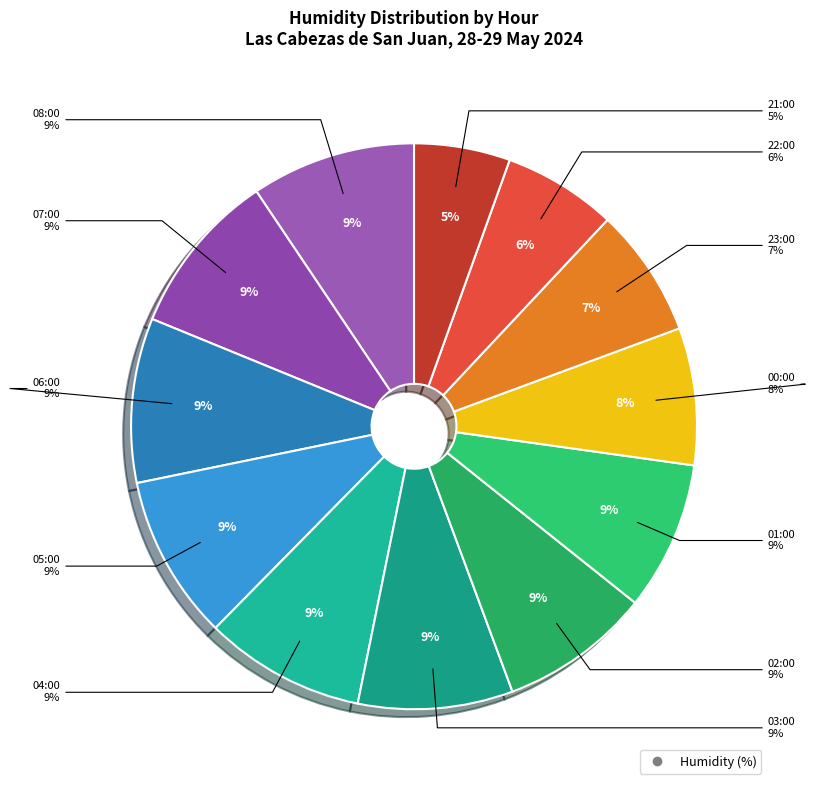

How many slices are in this pie chart?

12